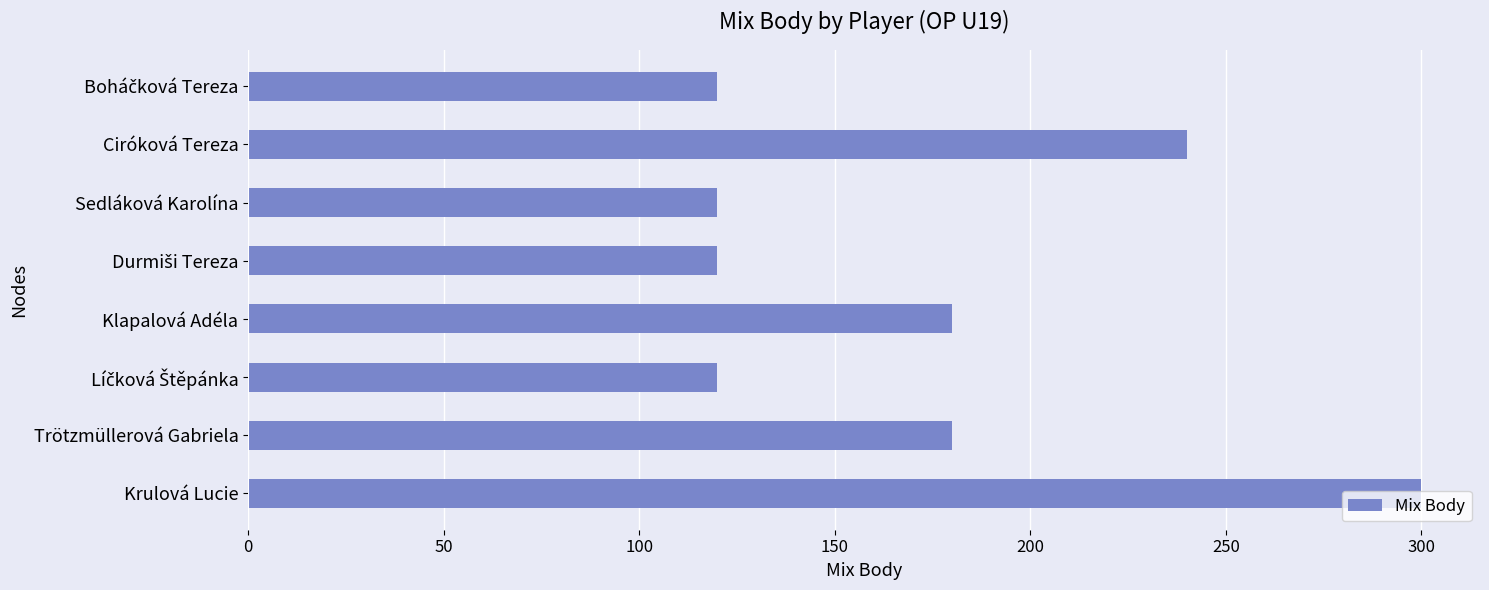

What is the minimum value shown in the chart?

120